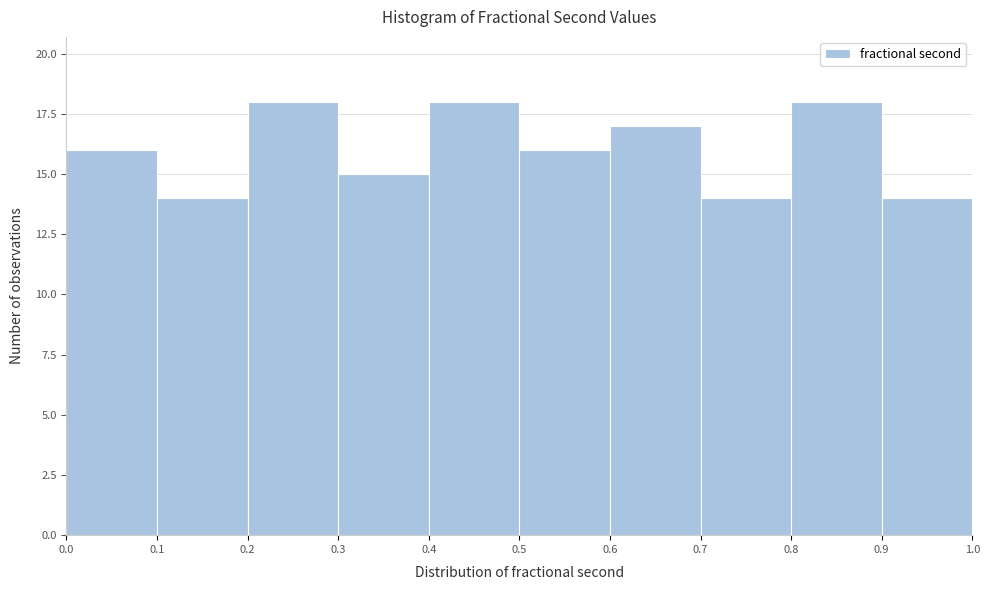

What is the height of the bar covering 0.7 to 0.8 on the x-axis? The values are not printed on the chart, so give them approximately, as read against the axis.

14